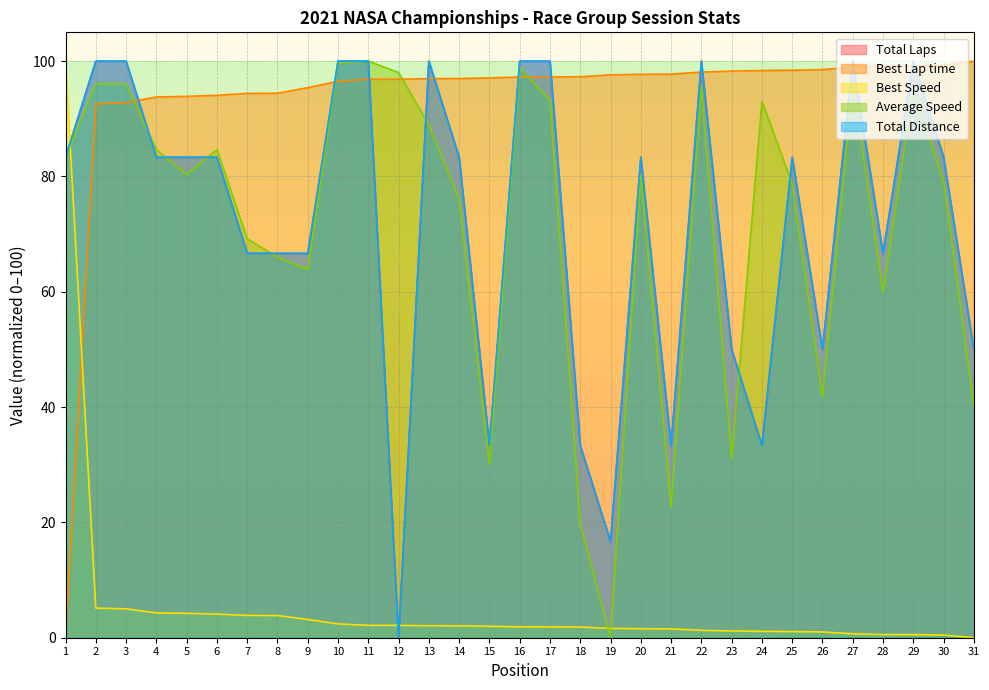

What is the difference between the maximum and second lowest values in the Total Laps series?

83.3